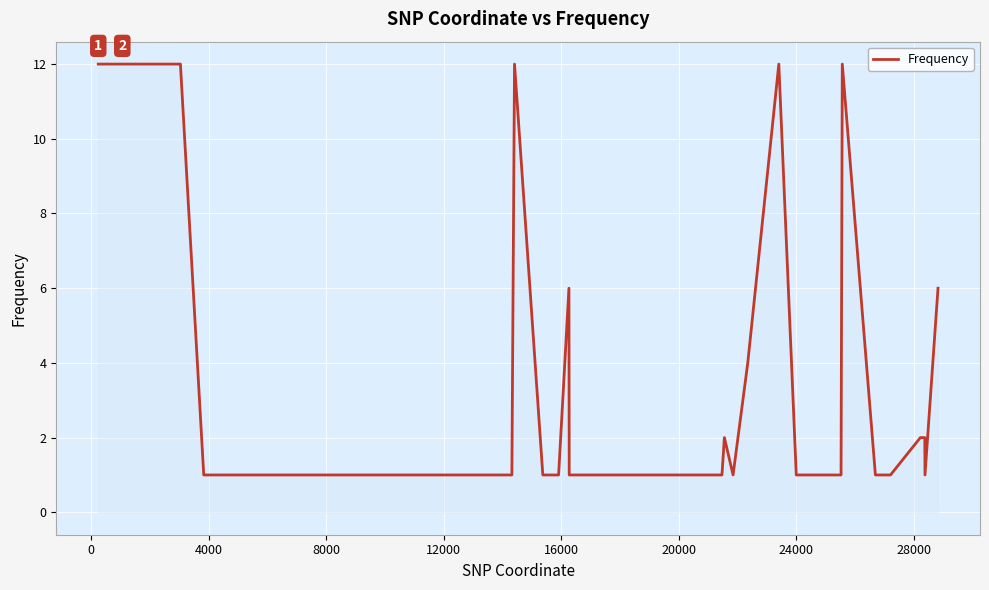

Is this an area chart (filled region under the line)?

No